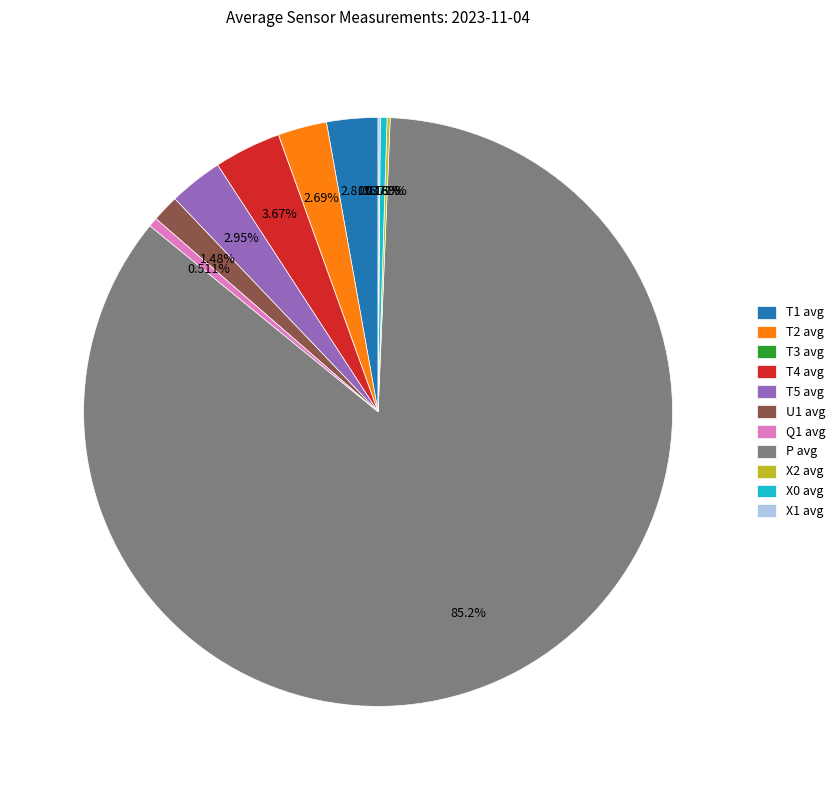

Which category accounts for the majority?

P avg